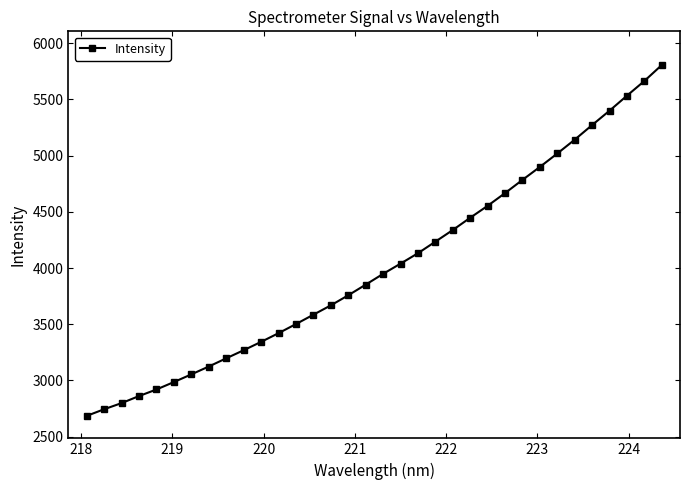

Reading left to right, transcribe all the data shown in this chart.

2684.8	2744.0	2798.6	2861.2	2919.8	2986.0	3054.2	3124.1	3197.1	3269.2	3343.4	3420.8	3501.9	3585.3	3668.3	3758.0	3852.5	3948.6	4039.5	4132.2	4235.1	4338.8	4447.9	4554.1	4667.2	4784.7	4900.1	5019.4	5142.5	5272.5	5400.4	5533.6	5664.5	5806.4